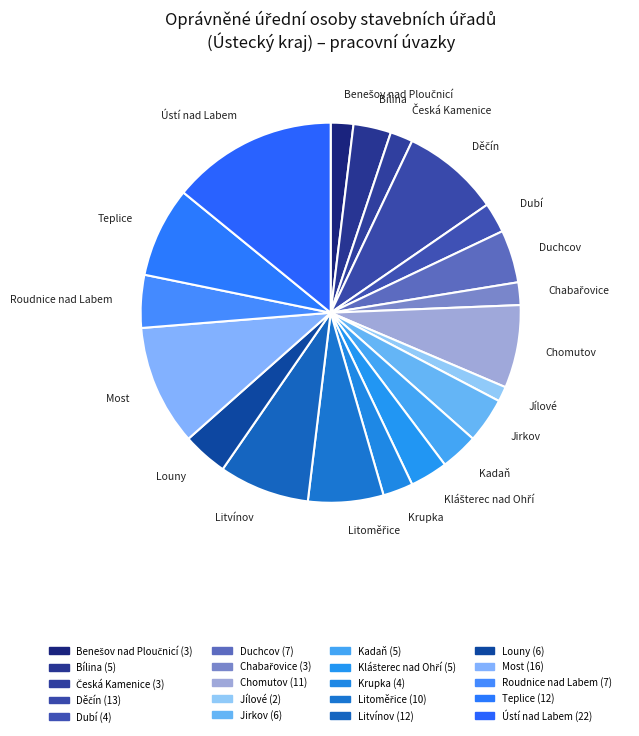

True or false: Ústí nad Labem accounts for 14% of the total.

True